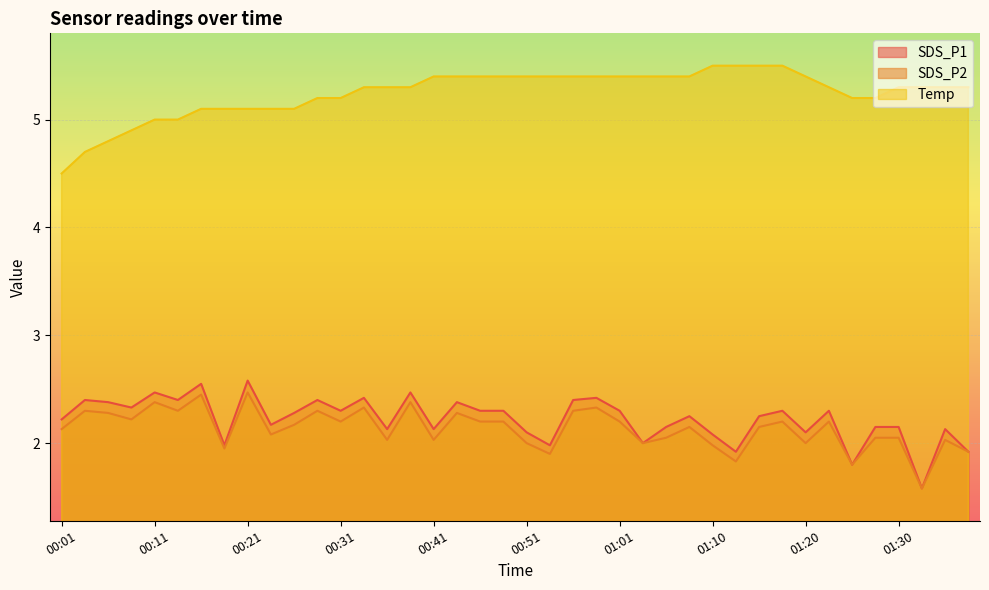

What is the sum of the SDS_P2 values at 01:05 and 01:03?

4.0